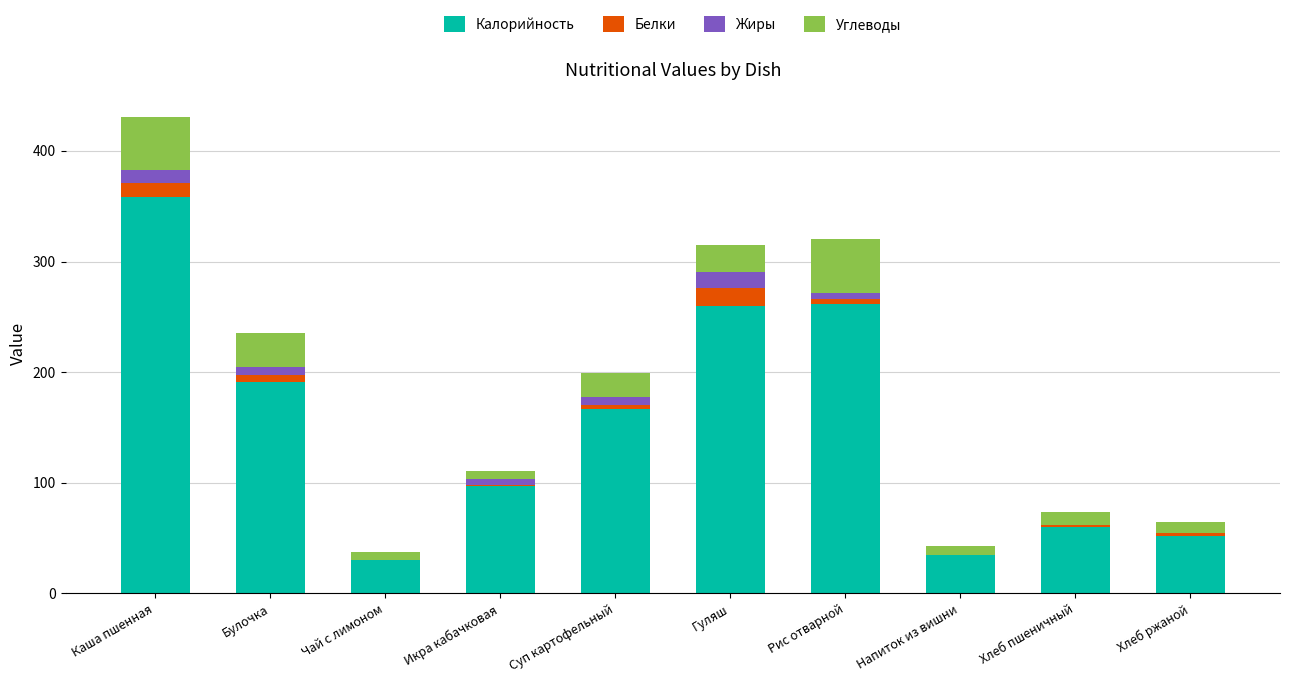

What is the sum of all Калорийность values?

1511.2